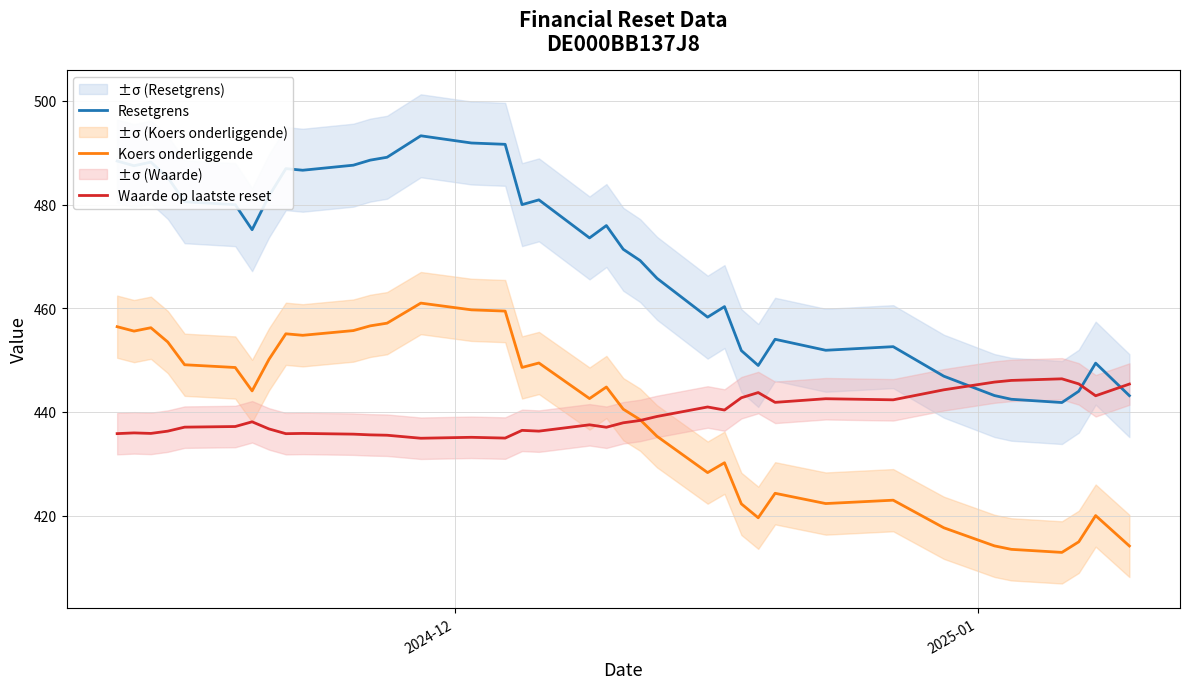

Which series has the largest total across all categories?

Resetgrens